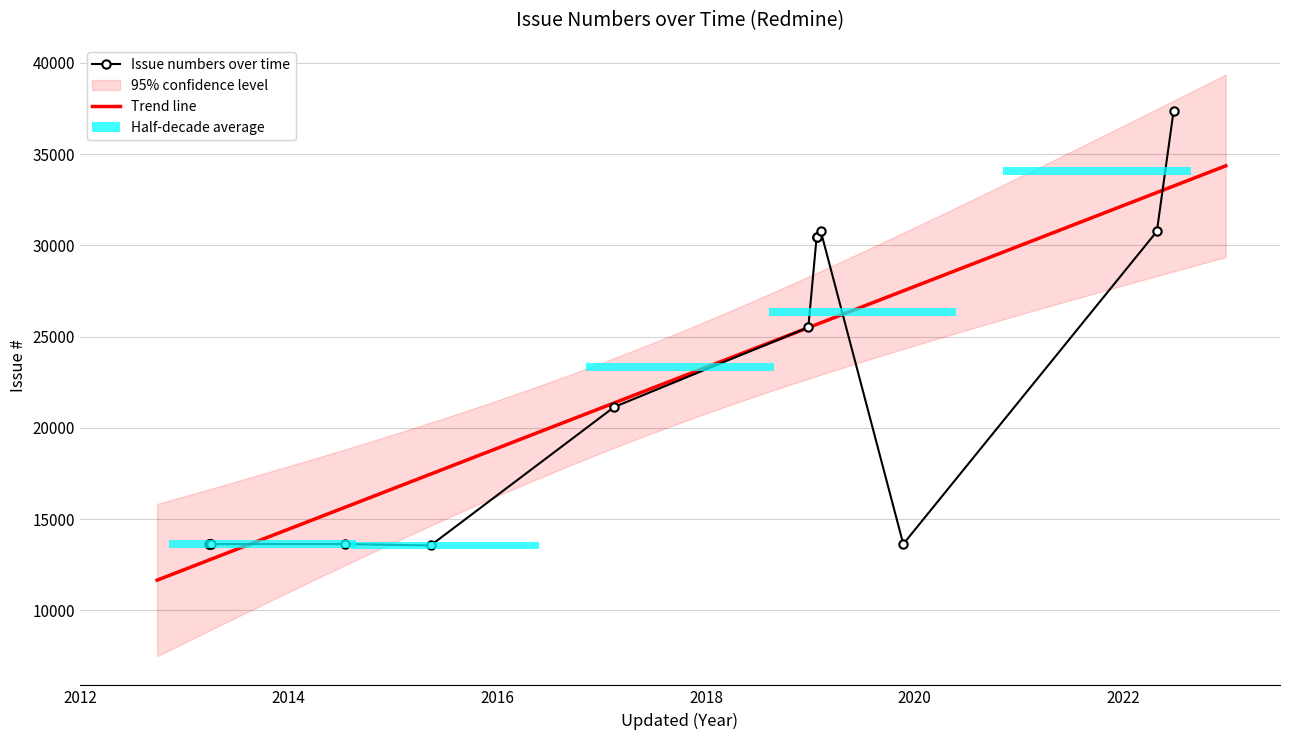

List the labels in order of value, largest first.

2022-06-27, 2019-02-08, 2022-04-26, 2019-01-23, 2019-01-23, 2018-12-27, 2017-02-15, 2013-03-29, 2019-11-22, 2014-07-15, 2013-03-29, 2013-04-04, 2013-04-01, 2015-05-13